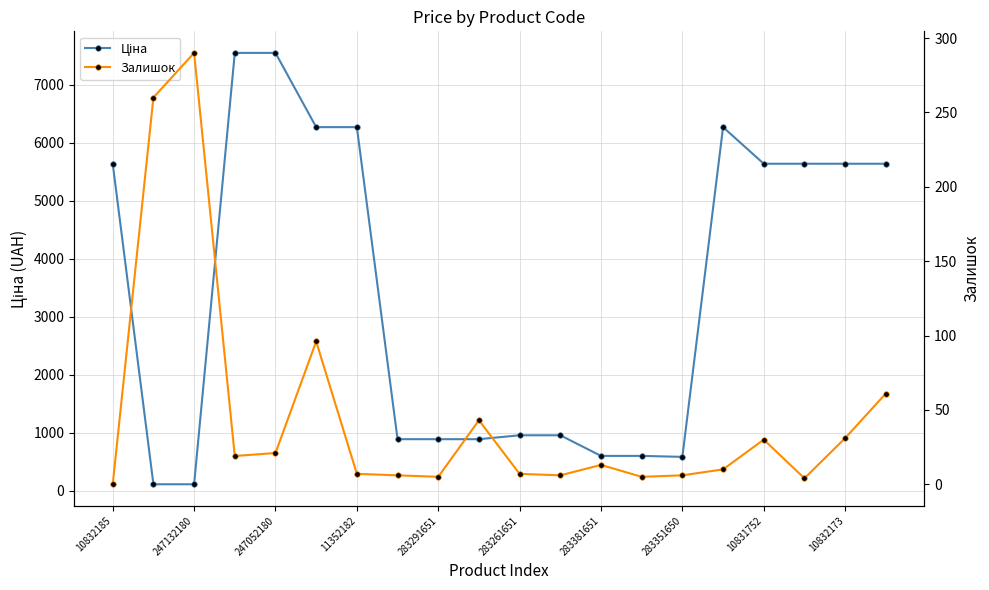

Which series has the largest range (max minus min)?

Ціна